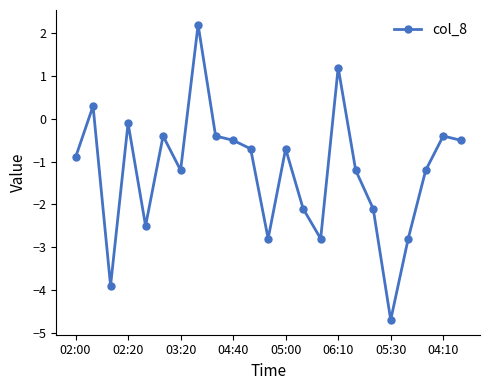

True or false: the data has more than 1 interior local peaks.

True